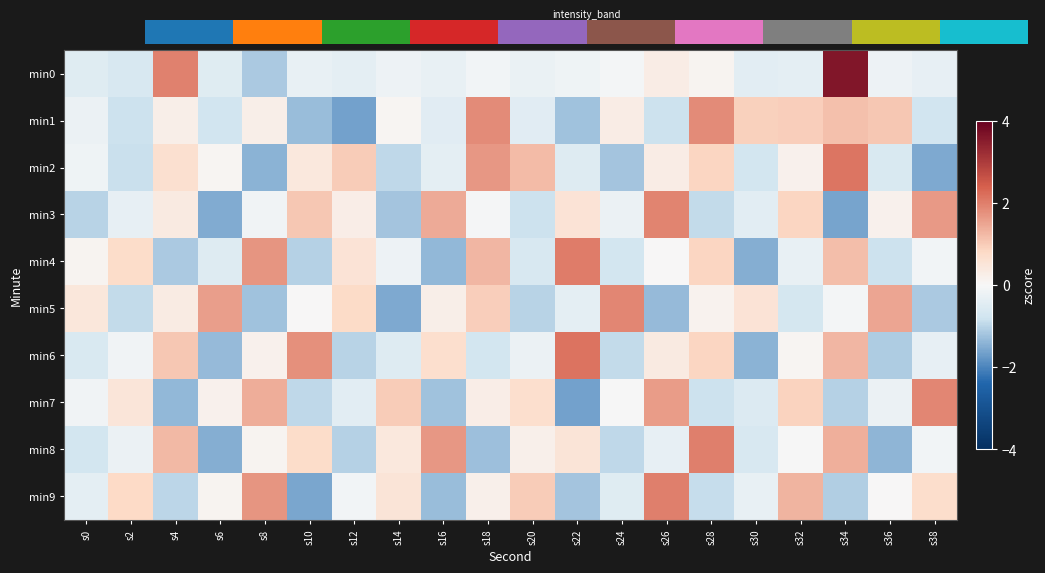

At which category does the chart reach its peak across all series?

s34